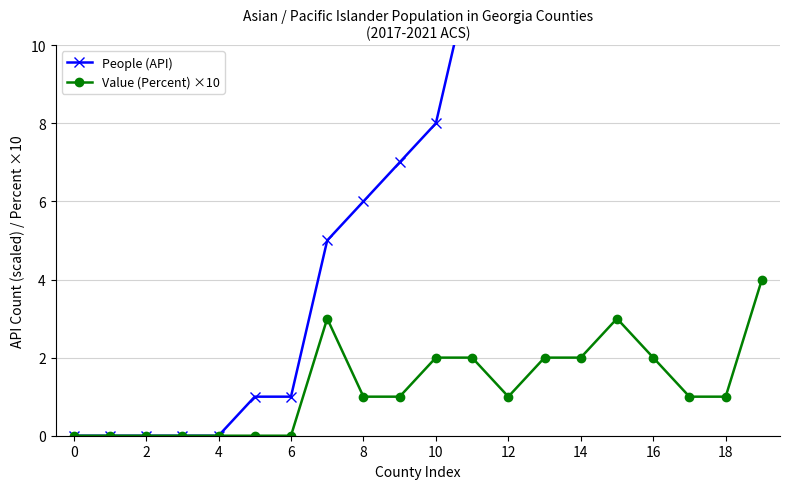

What is the difference between the maximum and second lowest values in the Value (Percent) ×10 series?

4